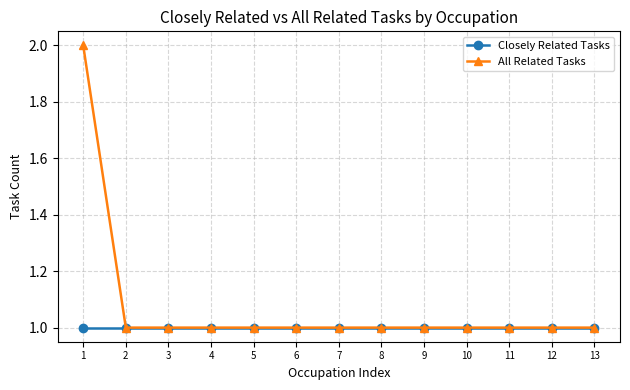

Reading right to left, extract all data points from this chart.

Closely Related Tasks: 13=1	12=1	11=1	10=1	9=1	8=1	7=1	6=1	5=1	4=1	3=1	2=1	1=1
All Related Tasks: 13=1	12=1	11=1	10=1	9=1	8=1	7=1	6=1	5=1	4=1	3=1	2=1	1=2